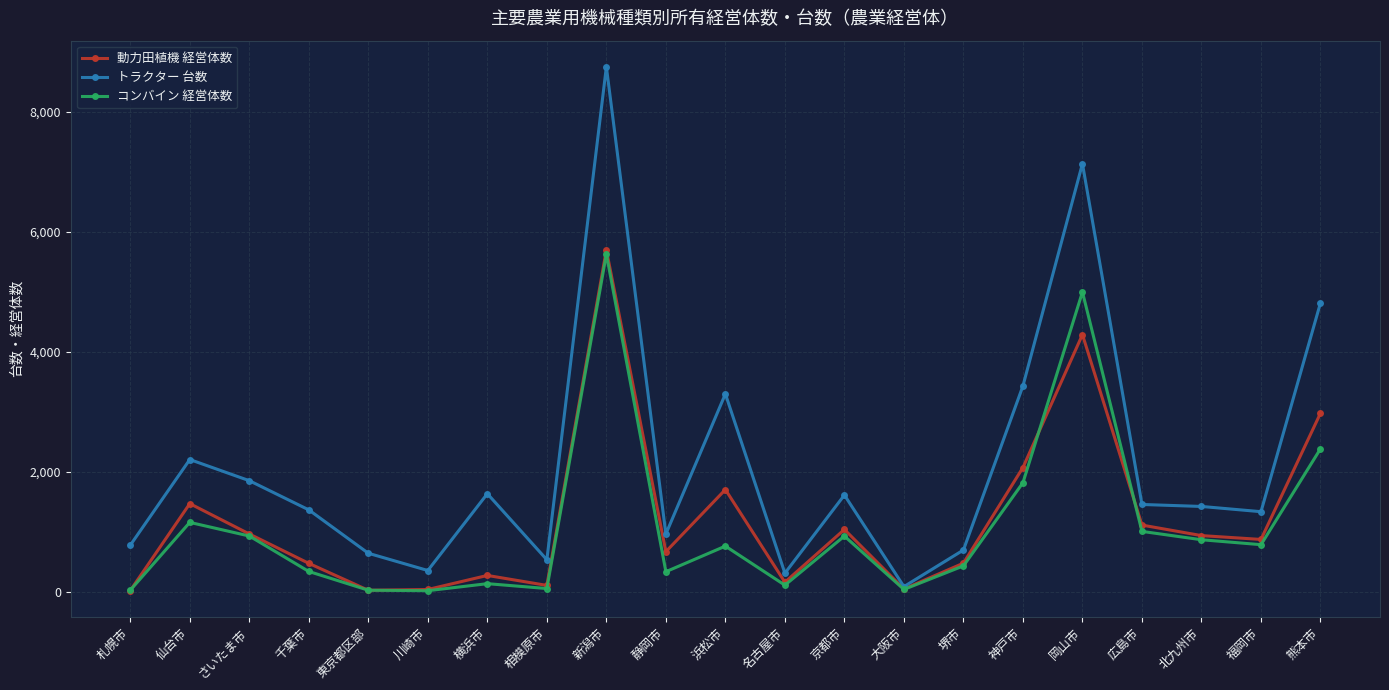

At which category is the sum across all series the highest?

新潟市